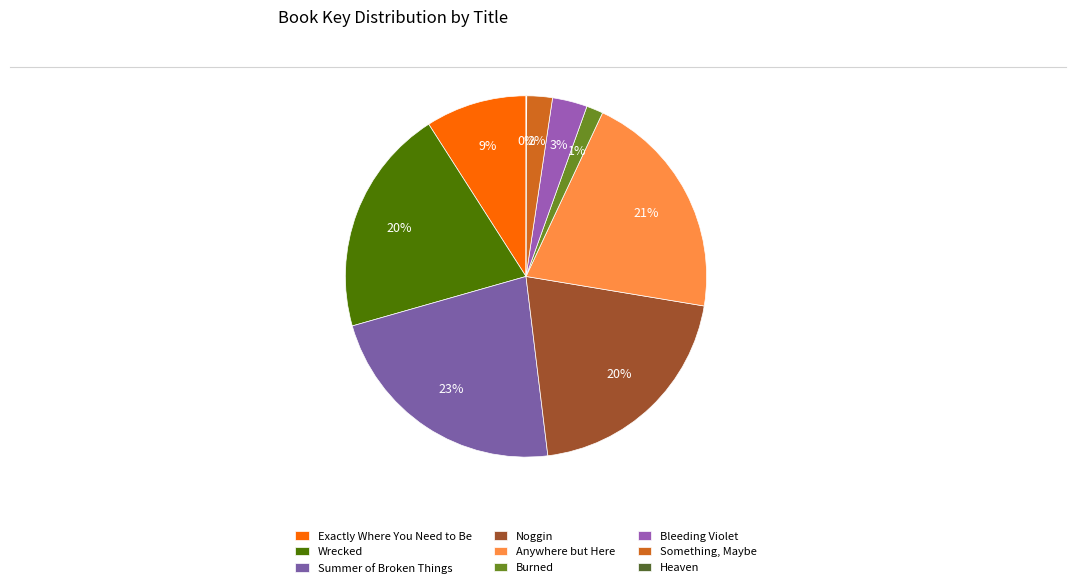

Count the number of slices in the pie.

9